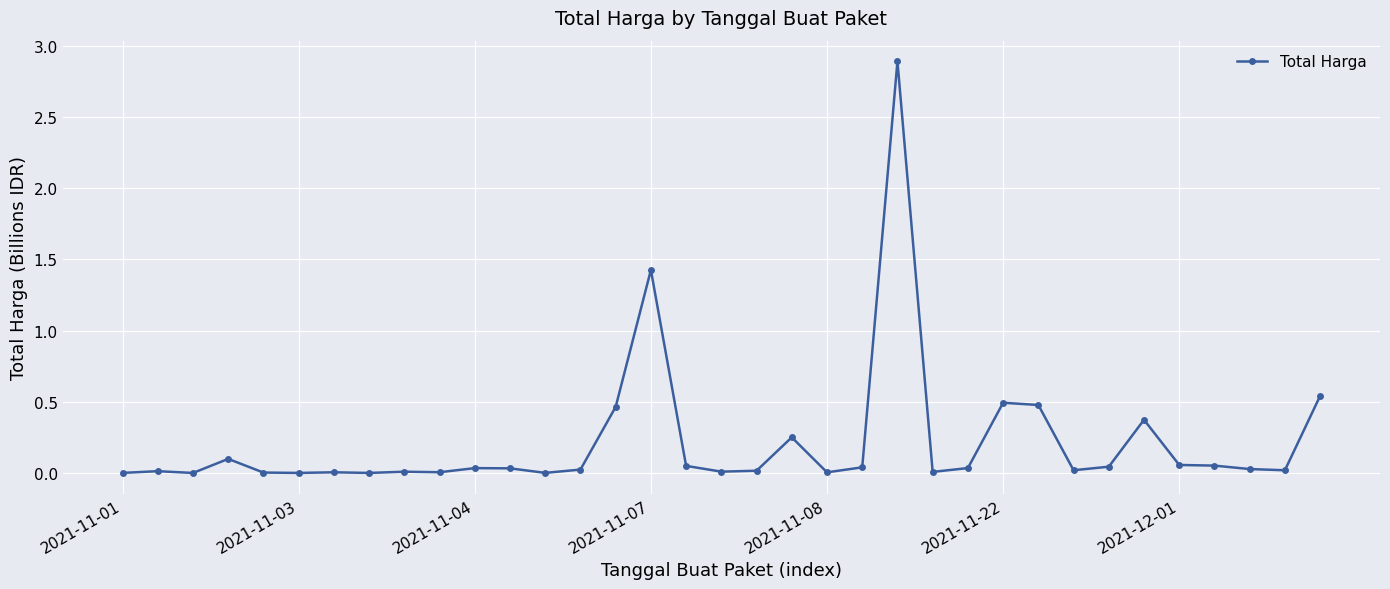

What is the sum of all values?

7.5